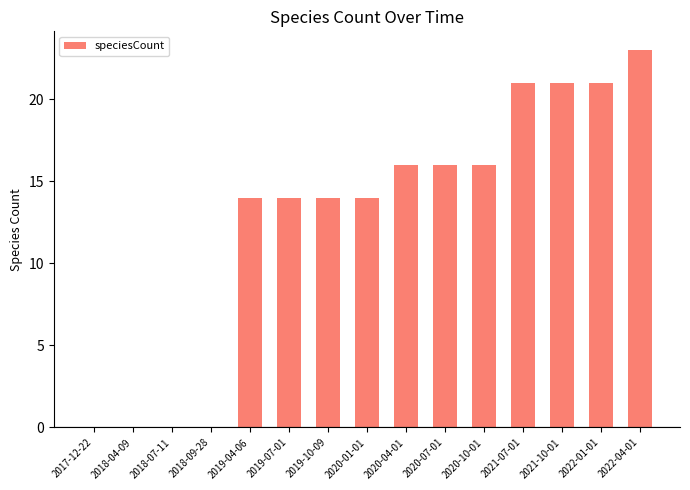

What is the sum of the values at 2020-07-01 and 2021-07-01?

37